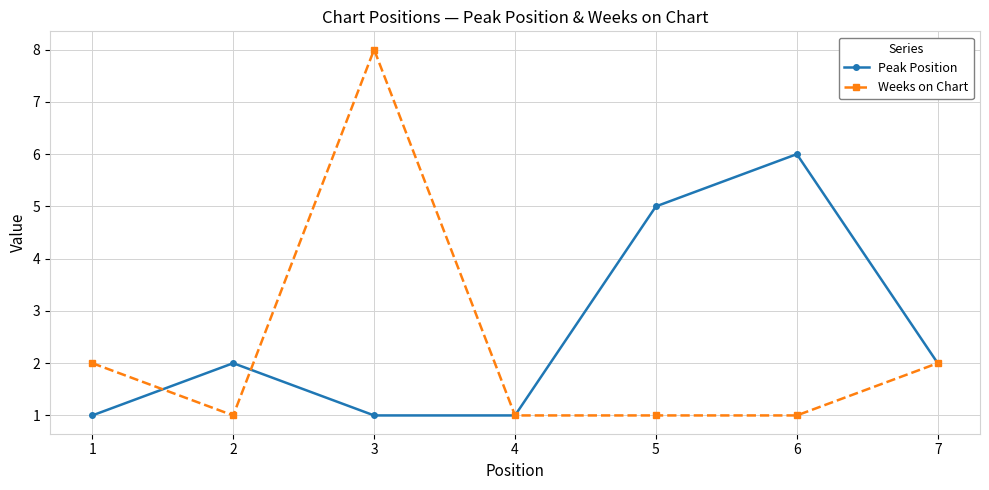

Reading right to left, what are all the values shown in this chart?

Peak Position: 7=2	6=6	5=5	4=1	3=1	2=2	1=1
Weeks on Chart: 7=2	6=1	5=1	4=1	3=8	2=1	1=2